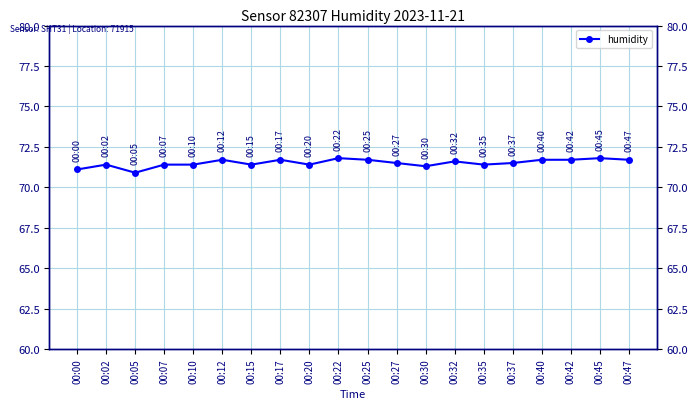

How many points are higher than both their immediate neighbors (excluding endpoints)?

6